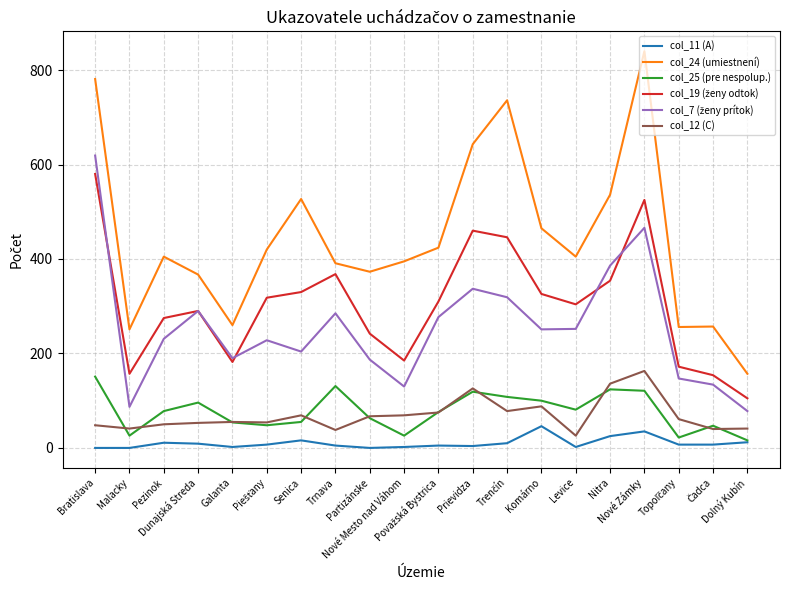

The value of col_24 (umiestnení) at Dunajská Streda is 367. True or false?

True